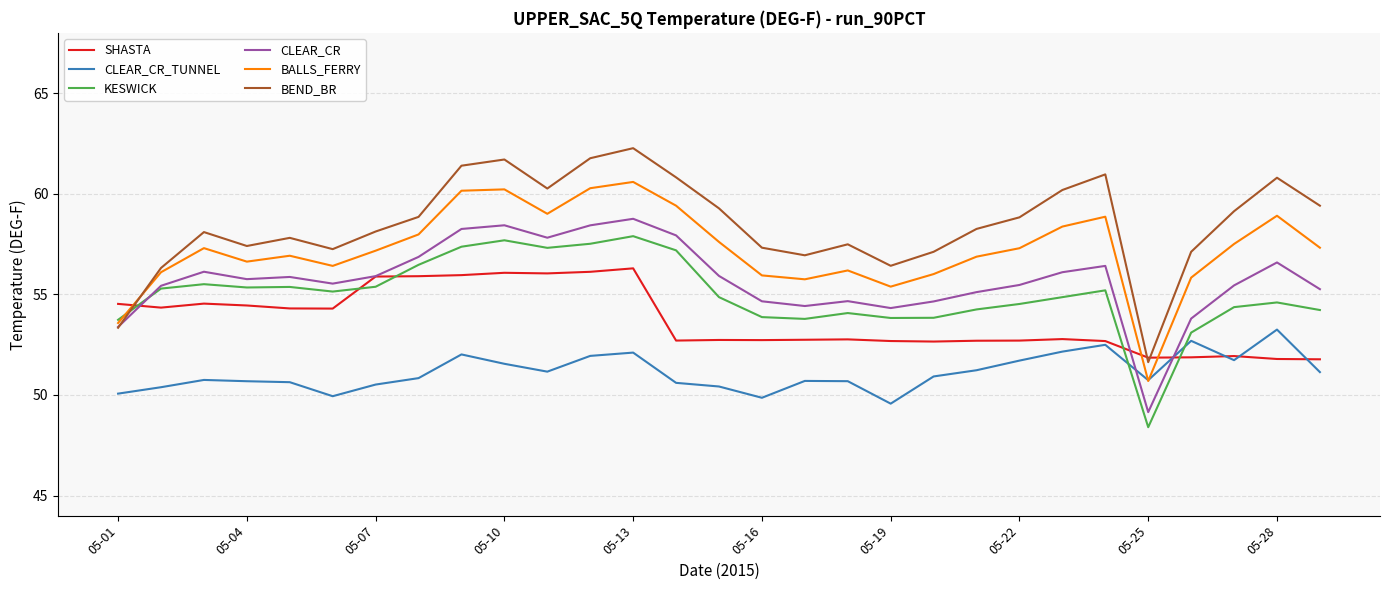

Which series has the largest total across all categories?

BEND_BR